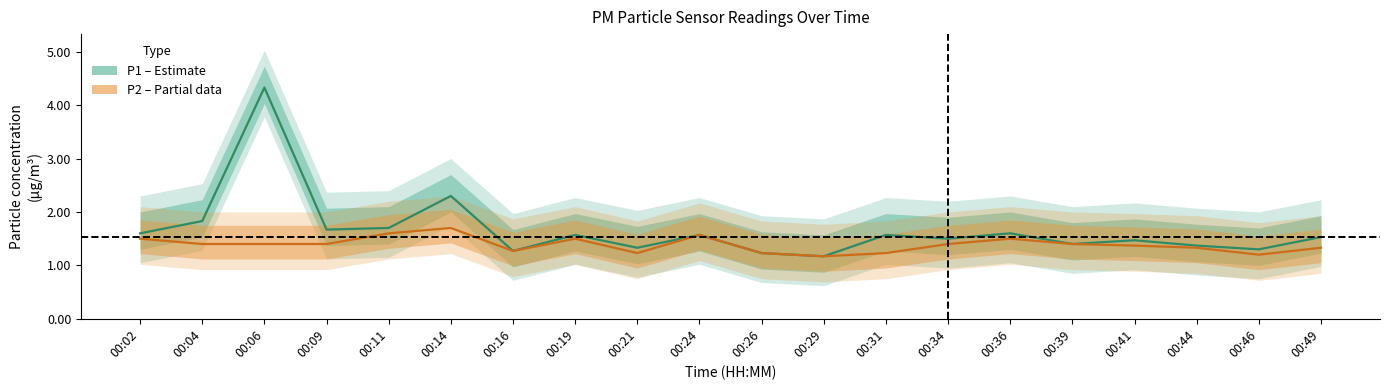

Rank the categories by P2 (Partial) value from lowest to highest.

00:29, 00:46, 00:21, 00:26, 00:31, 00:16, 00:44, 00:49, 00:41, 00:04, 00:06, 00:09, 00:34, 00:39, 00:02, 00:19, 00:36, 00:24, 00:11, 00:14